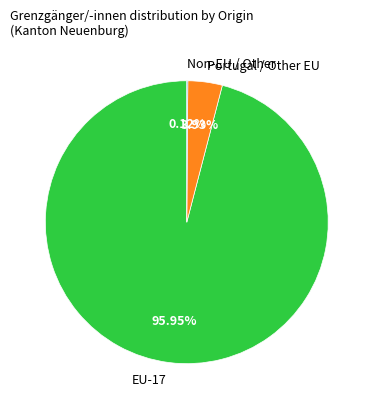

Is there a majority slice in this chart?

Yes